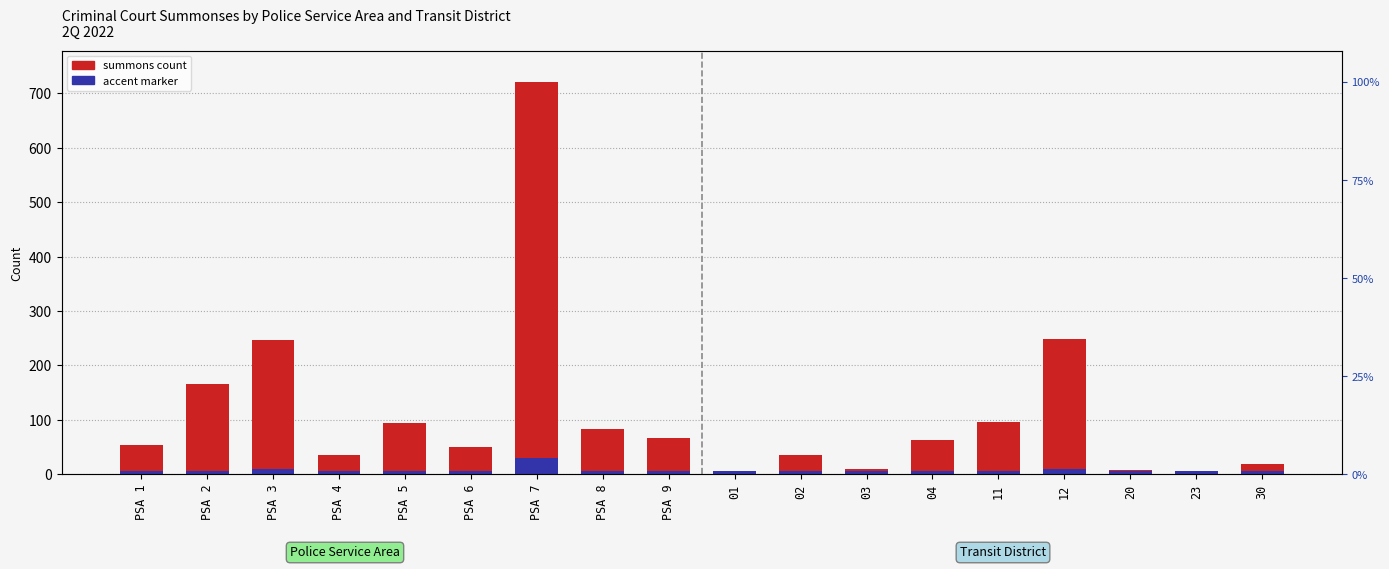

Which series changed the most between 01 and 03?

Summons Count